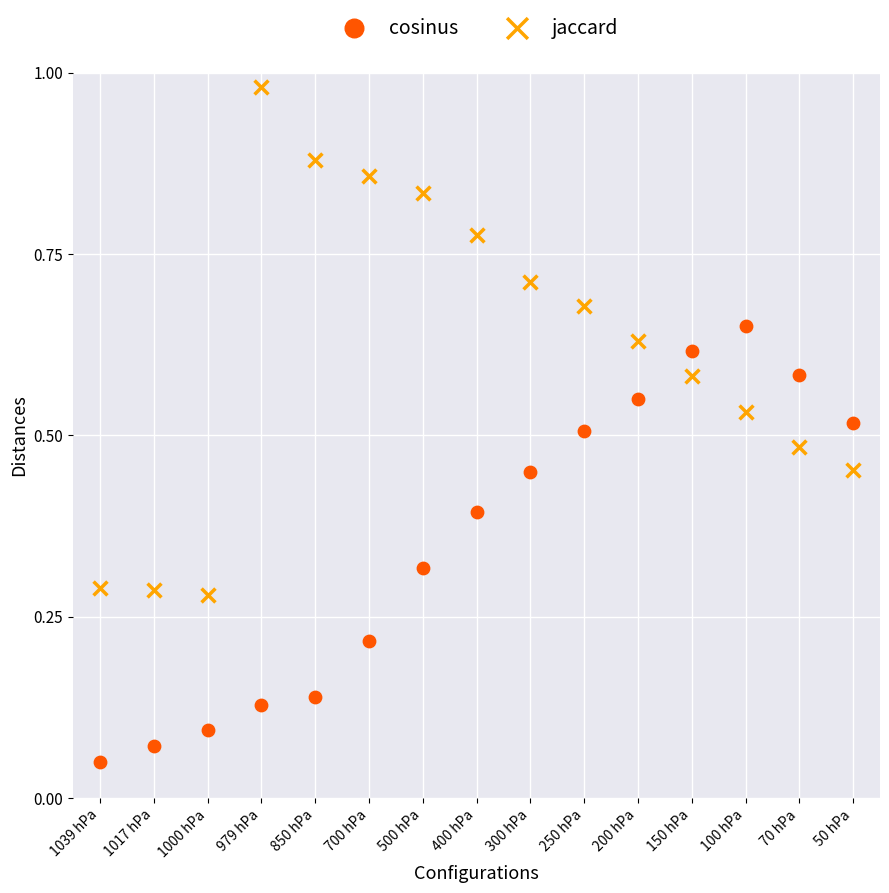

What are all the series names shown in the legend?

cosinus, jaccard